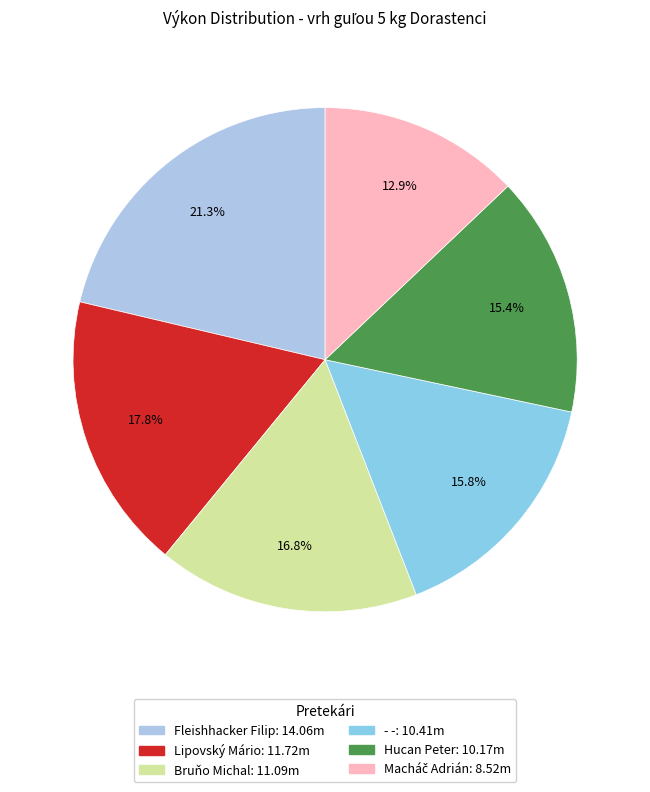

How many segments does this pie chart have?

6